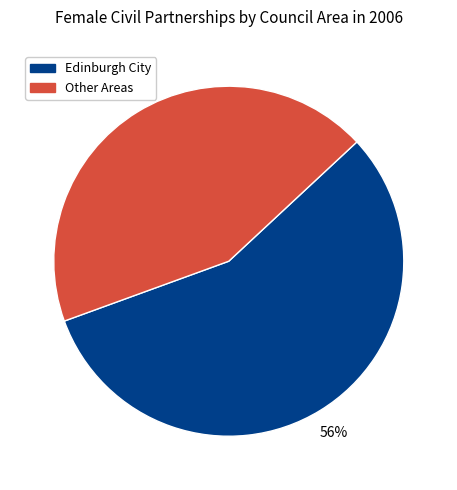

To the nearest percent, what is the average slice percentage?

50%